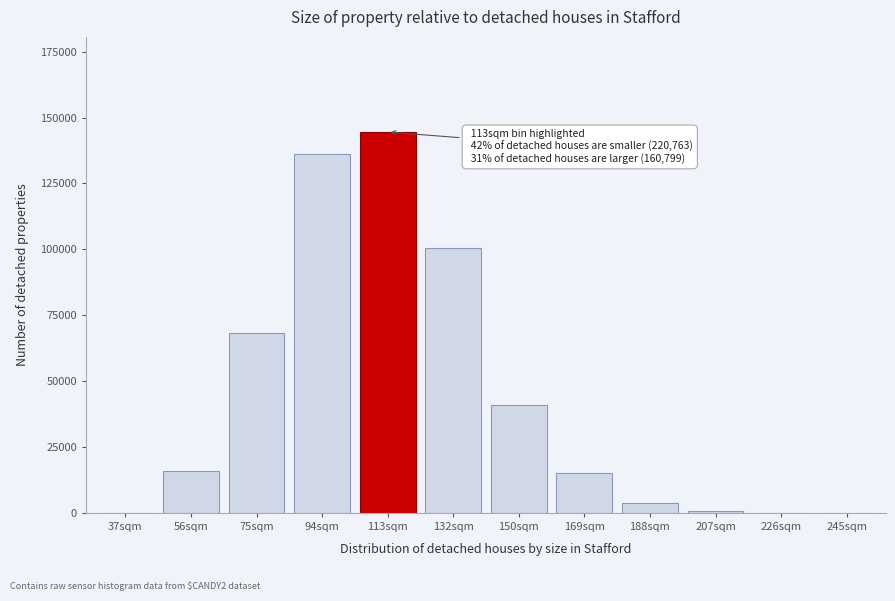

What is the change in value from 150sqm to 188sqm?

-37123